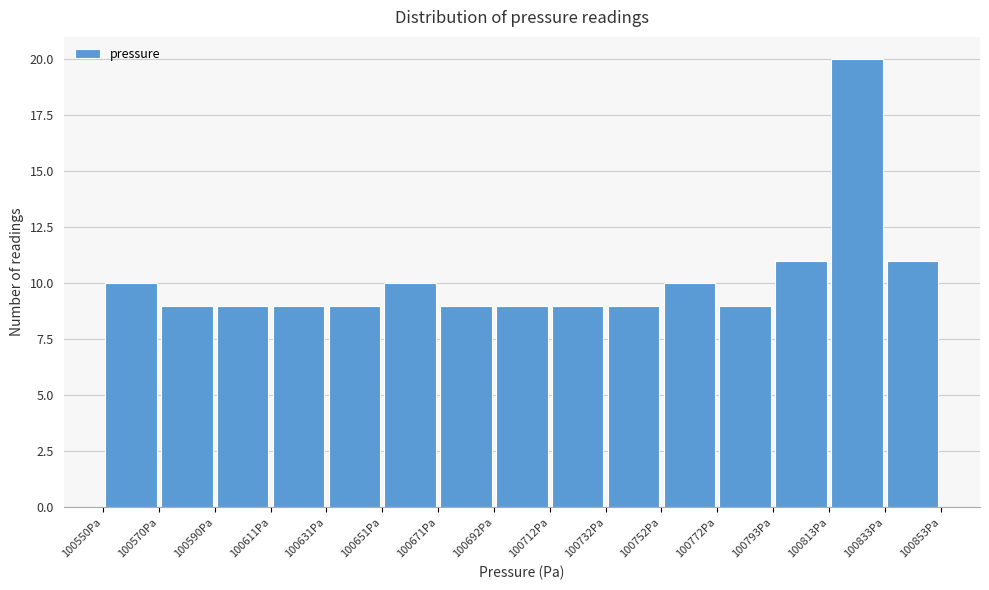

Over which range of the x-axis is the bar tallest?

100815 to 100835